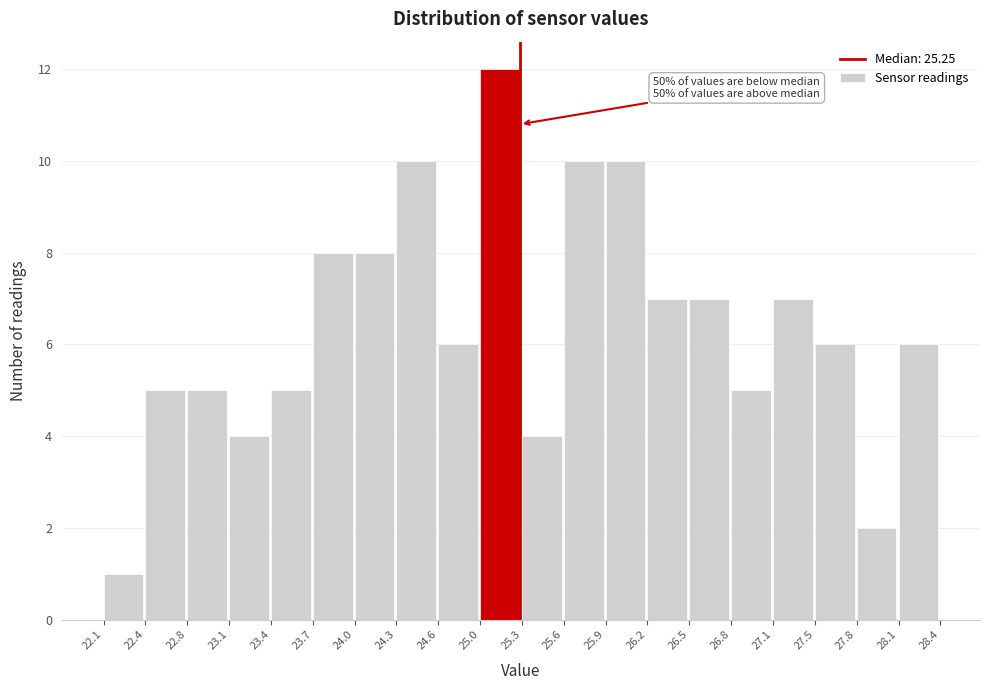

Which range on the x-axis has the tallest bar?

25.0 to 25.3